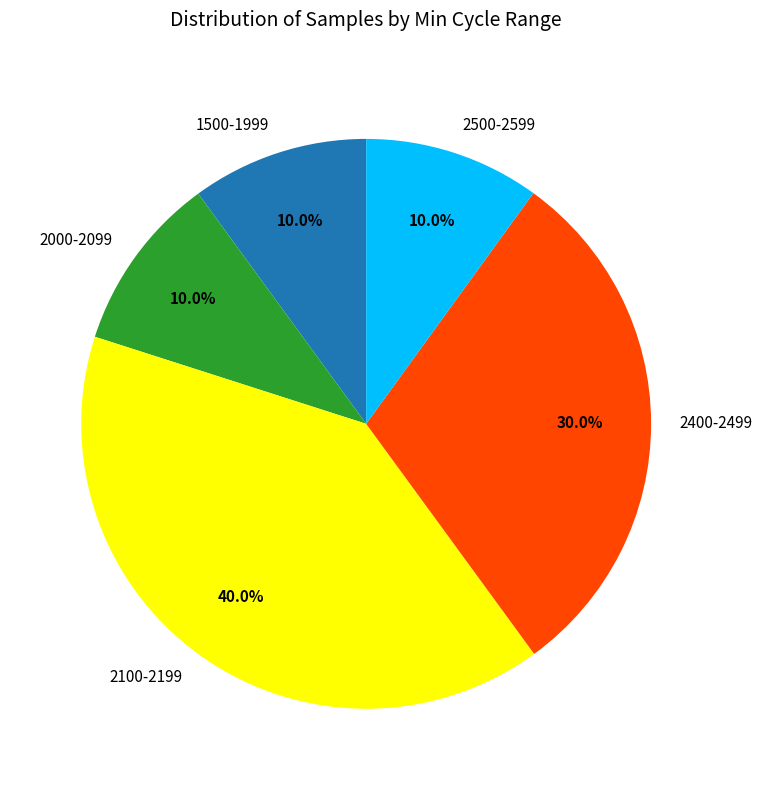

What portion of the pie excludes 2400-2499?

70.0%